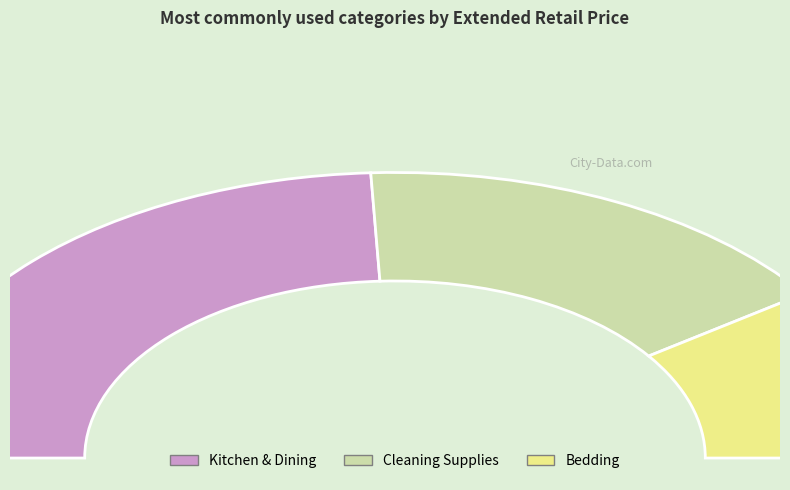

Which has a higher value, Bedding (Pillows) or Kitchen & Dining (Silicone)?

Kitchen & Dining (Silicone)